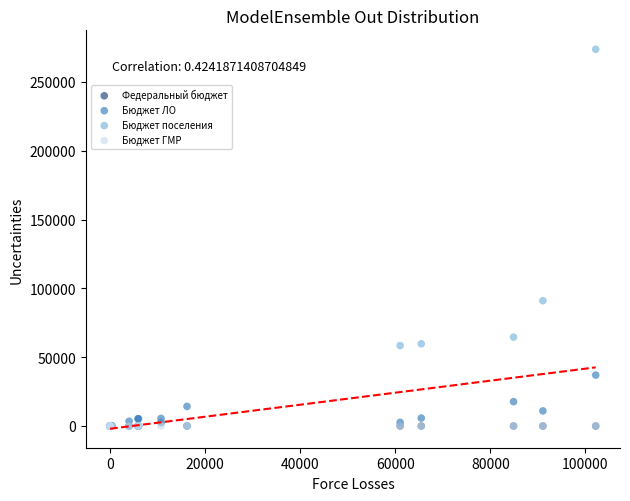

Which series reaches the maximum Y coordinate?

Бюджет поселения